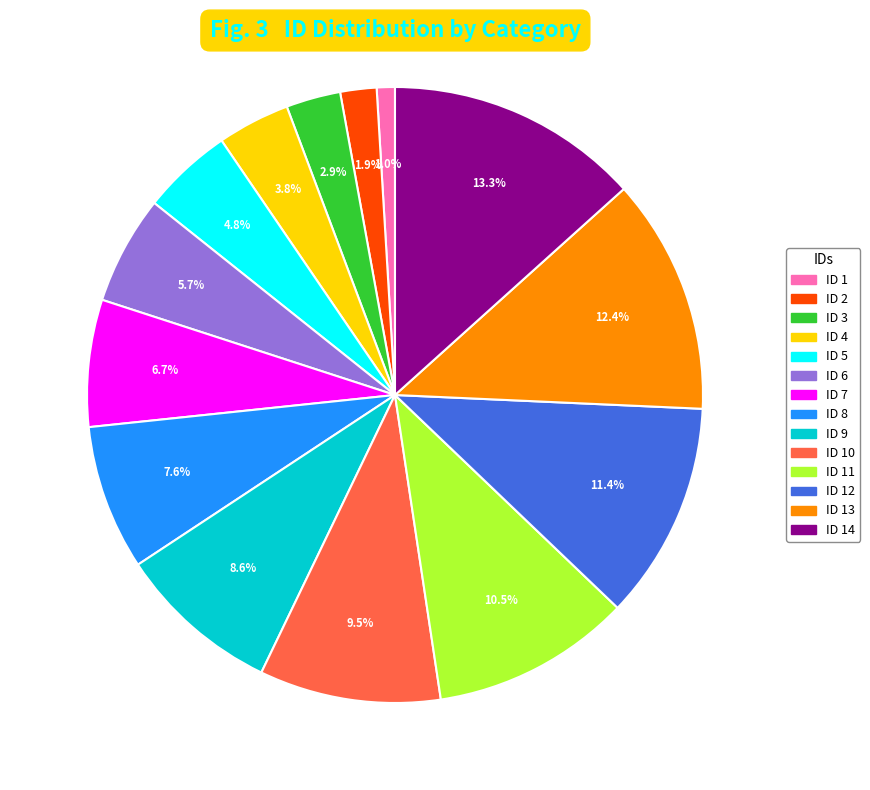

To the nearest percent, what is the average slice percentage?

7%